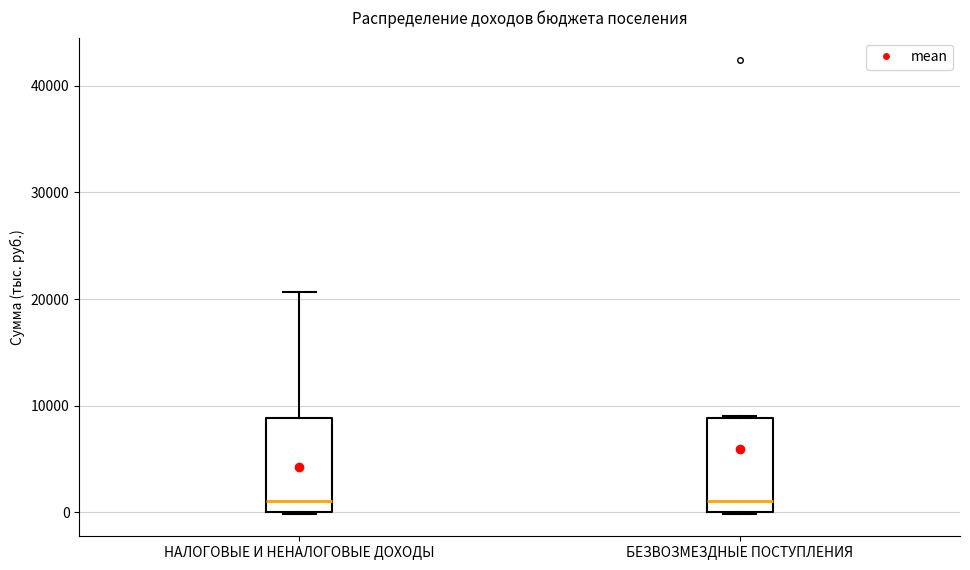

Reading left to right, transcribe this box plot: for each box, give where its median line is, the range the box spans, and where its two whiskers end, as read against the y-axis. The values are not printed on the chart, so give them approximately, as read against the axis.

НАЛОГОВЫЕ И НЕНАЛОГОВЫЕ ДОХОДЫ: median 1000, box 0 to 9000, whiskers 0 to 21000
БЕЗВОЗМЕЗДНЫЕ ПОСТУПЛЕНИЯ: median 1000, box 0 to 9000, whiskers 0 to 9000